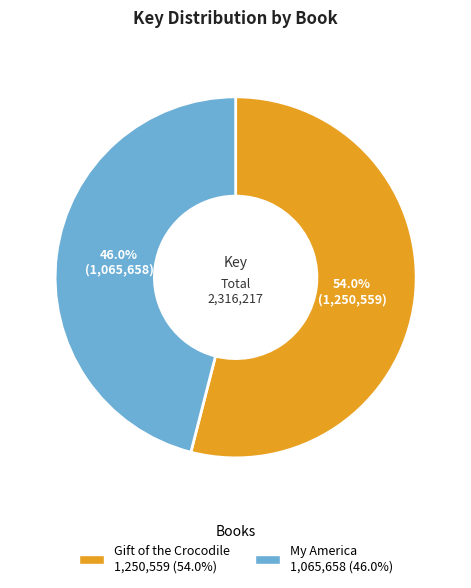

Rank the categories by value from highest to lowest.

Gift of the Crocodile, My America